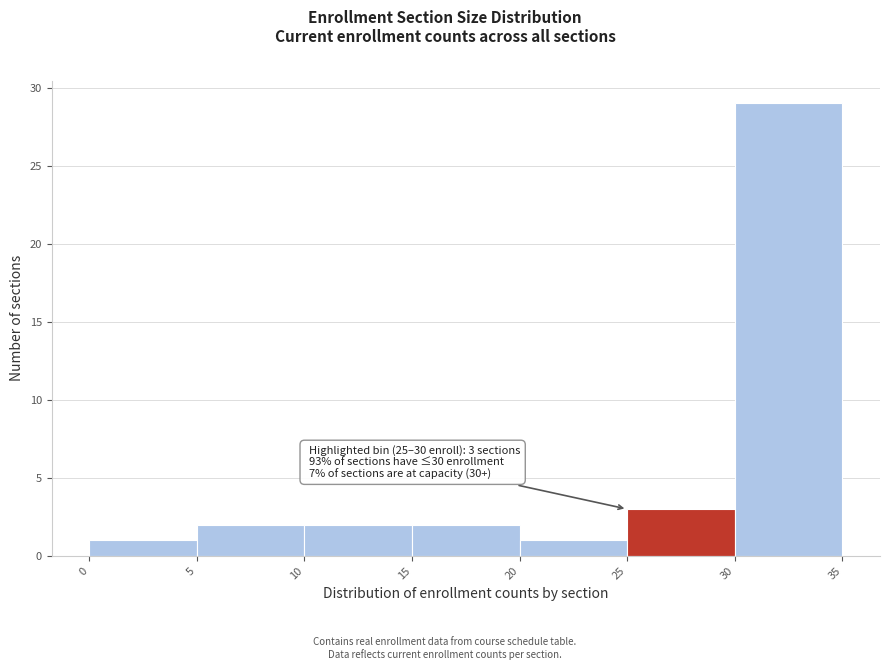

Which range on the x-axis has the tallest bar?

30 to 35